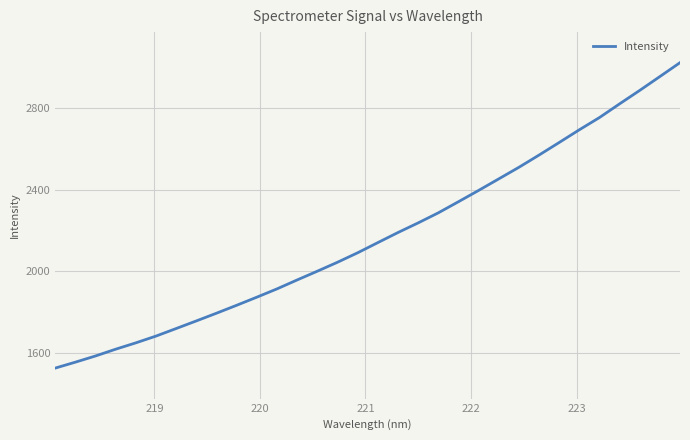

What is the greatest value displayed?

3021.9